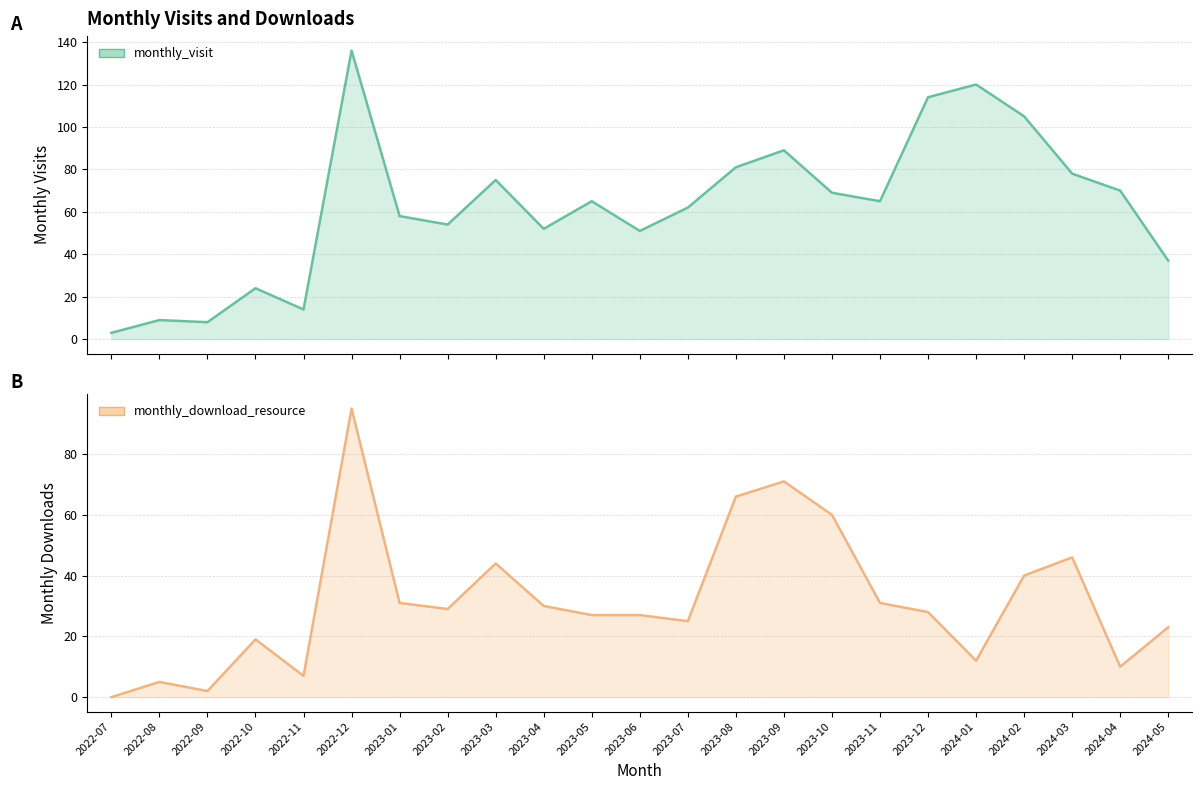

Which series has the largest range (max minus min)?

monthly_visit